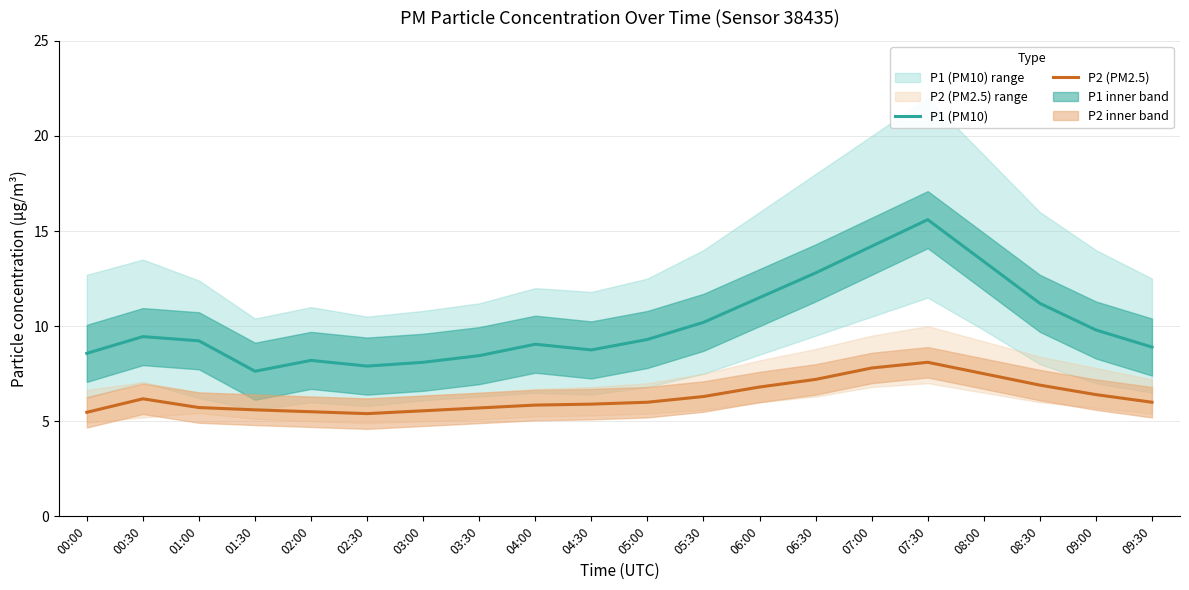

True or false: P2 (PM2.5) has more than 2 interior local peaks.

False